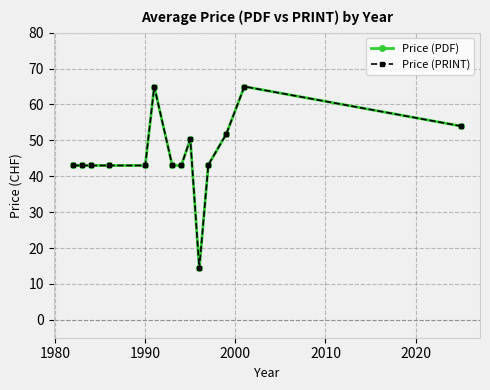

Does the chart have visible grid lines?

Yes